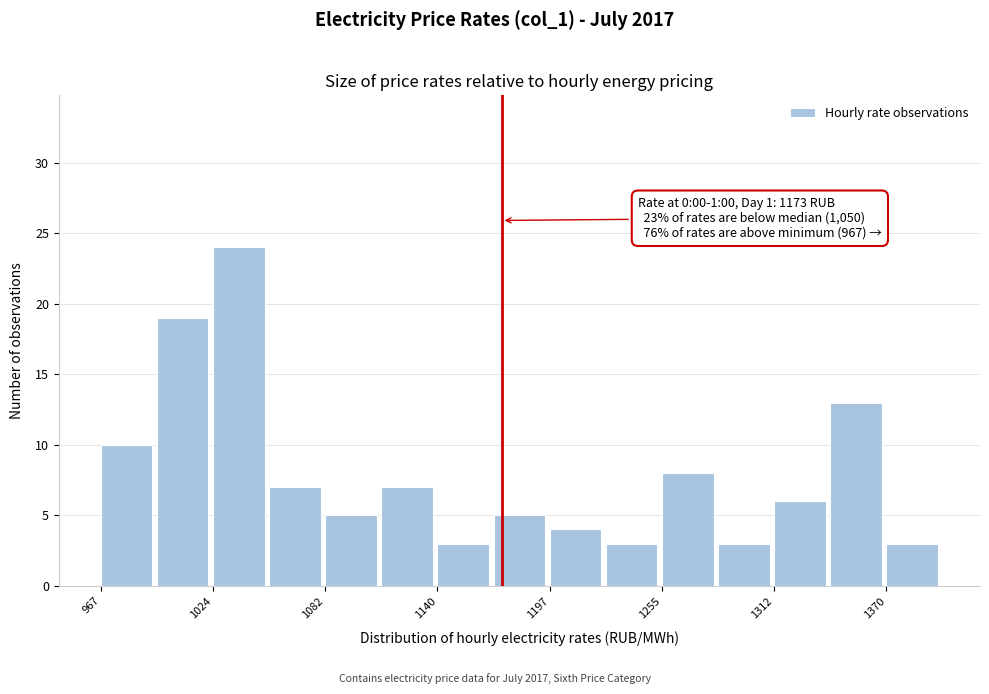

Read against the x-axis, roughly where is the centre of the tallest bar?

1040